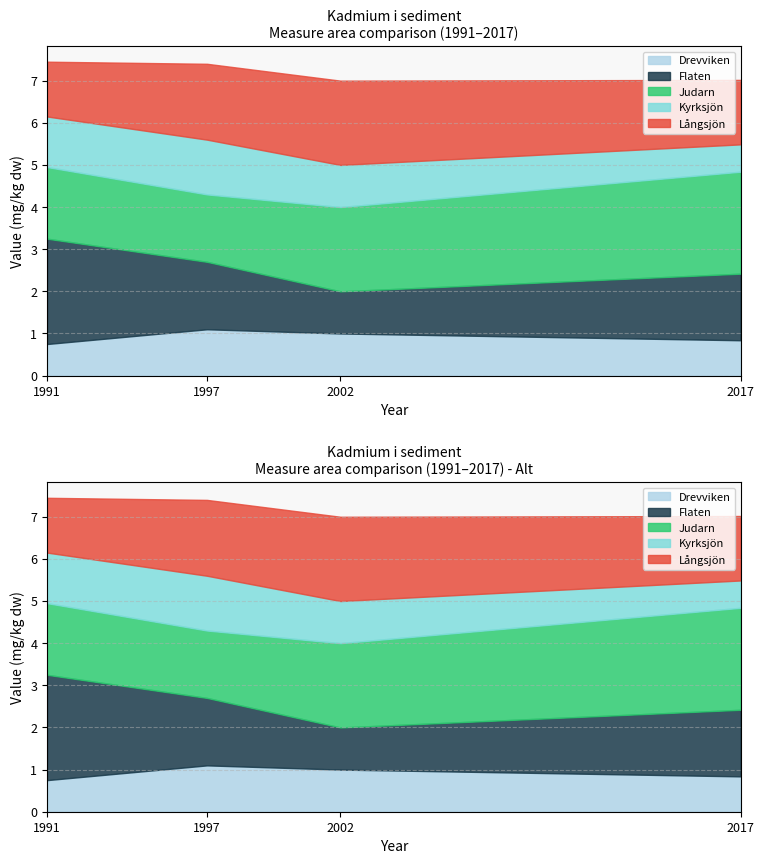

At how many categories does at least one series exceed 1?

4